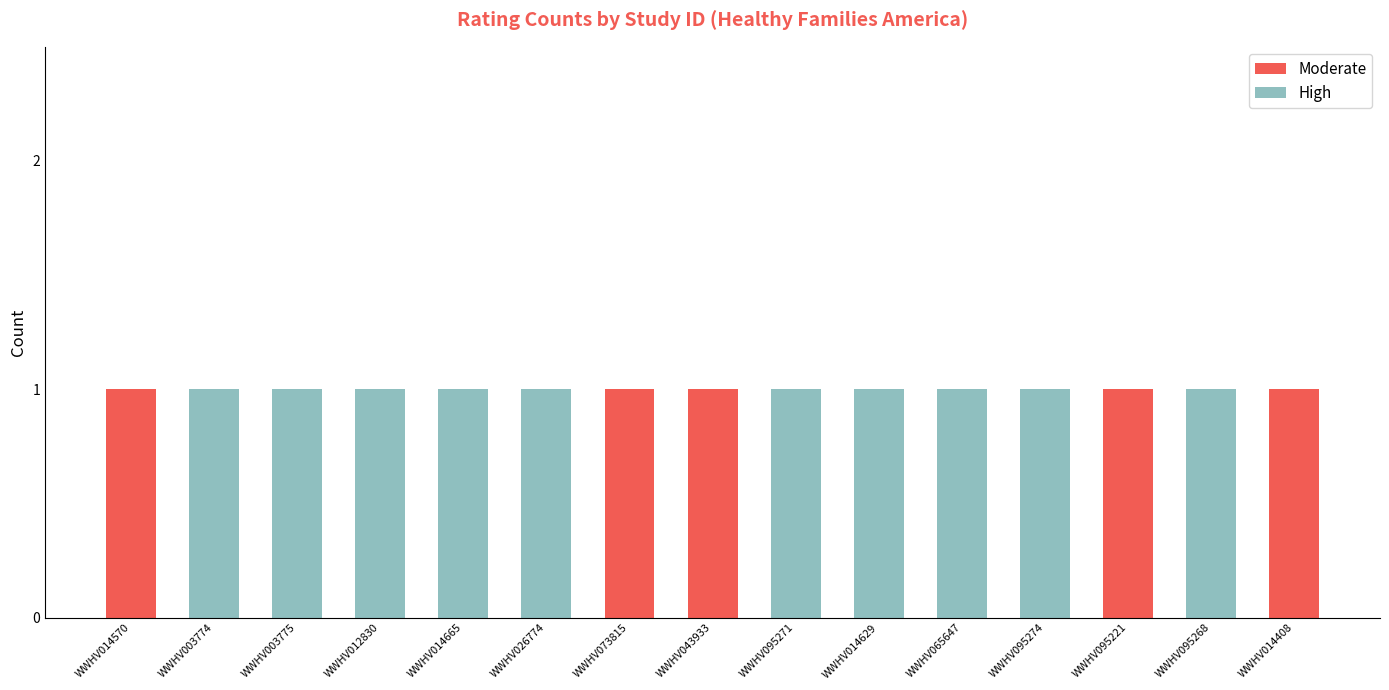

What is the maximum value for Moderate?

1